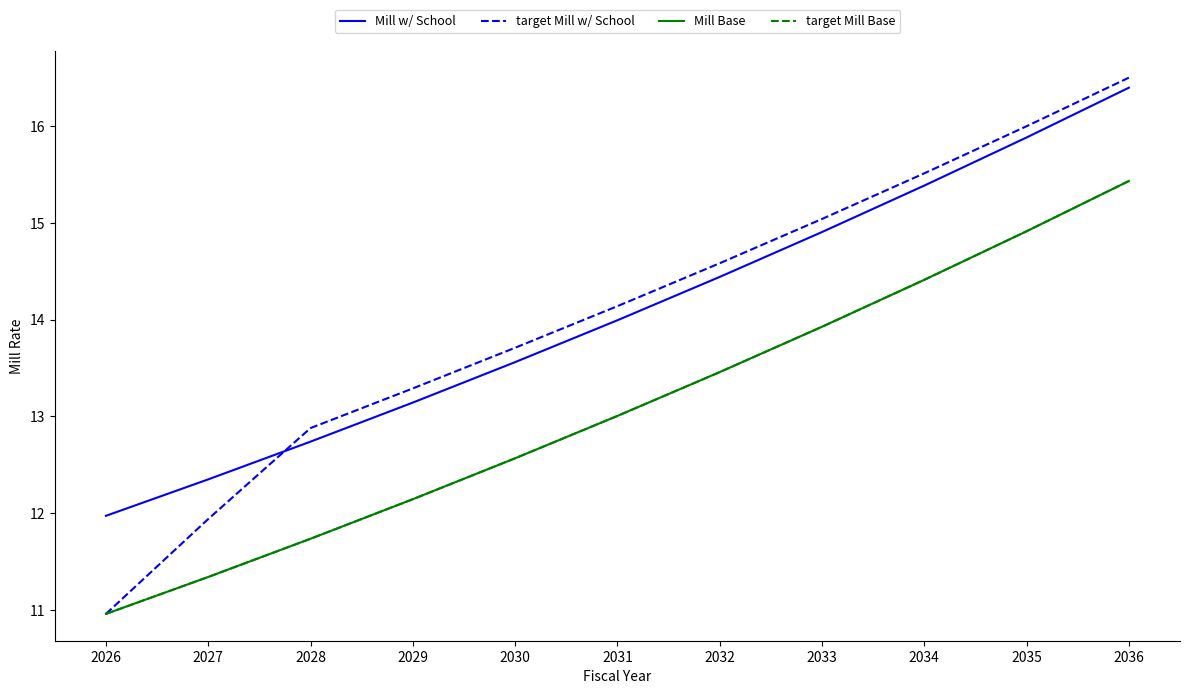

Does the chart have visible grid lines?

No